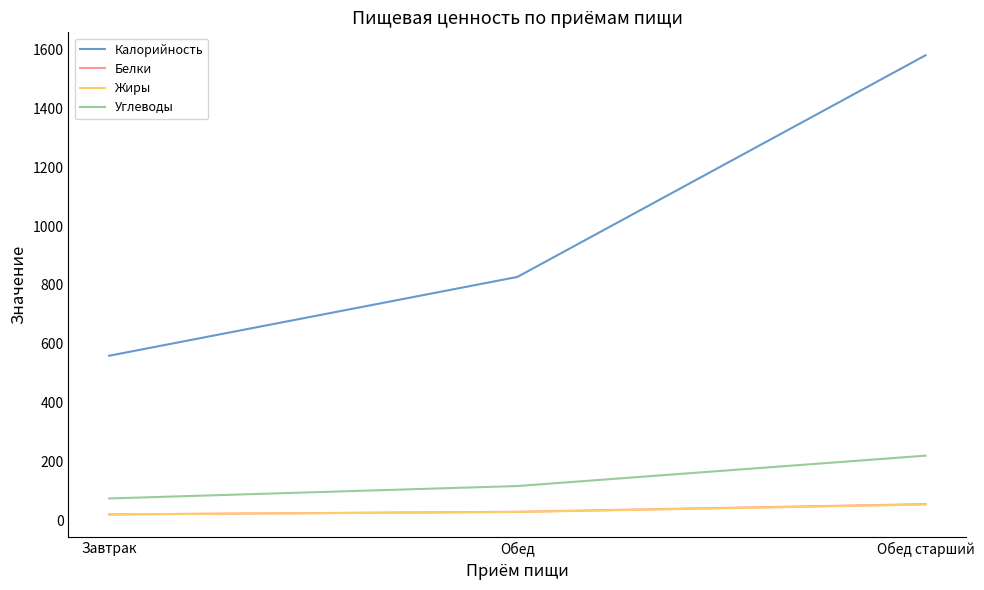

How many distinct data groups are displayed?

4